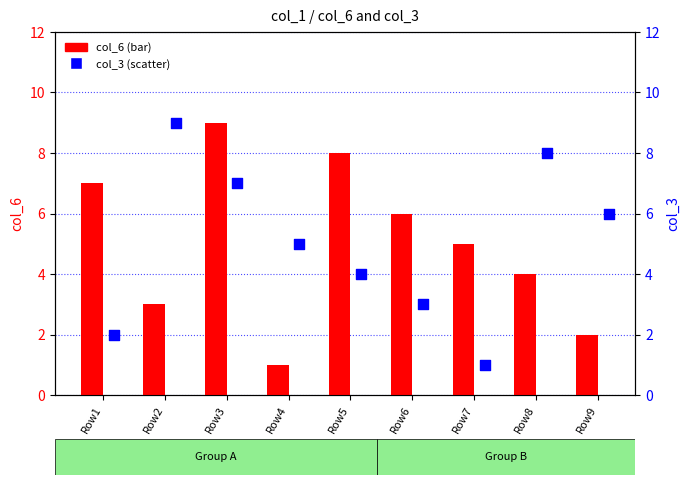

Is the value of col_3 at Row2 greater than the value of col_6 at Row6?

Yes